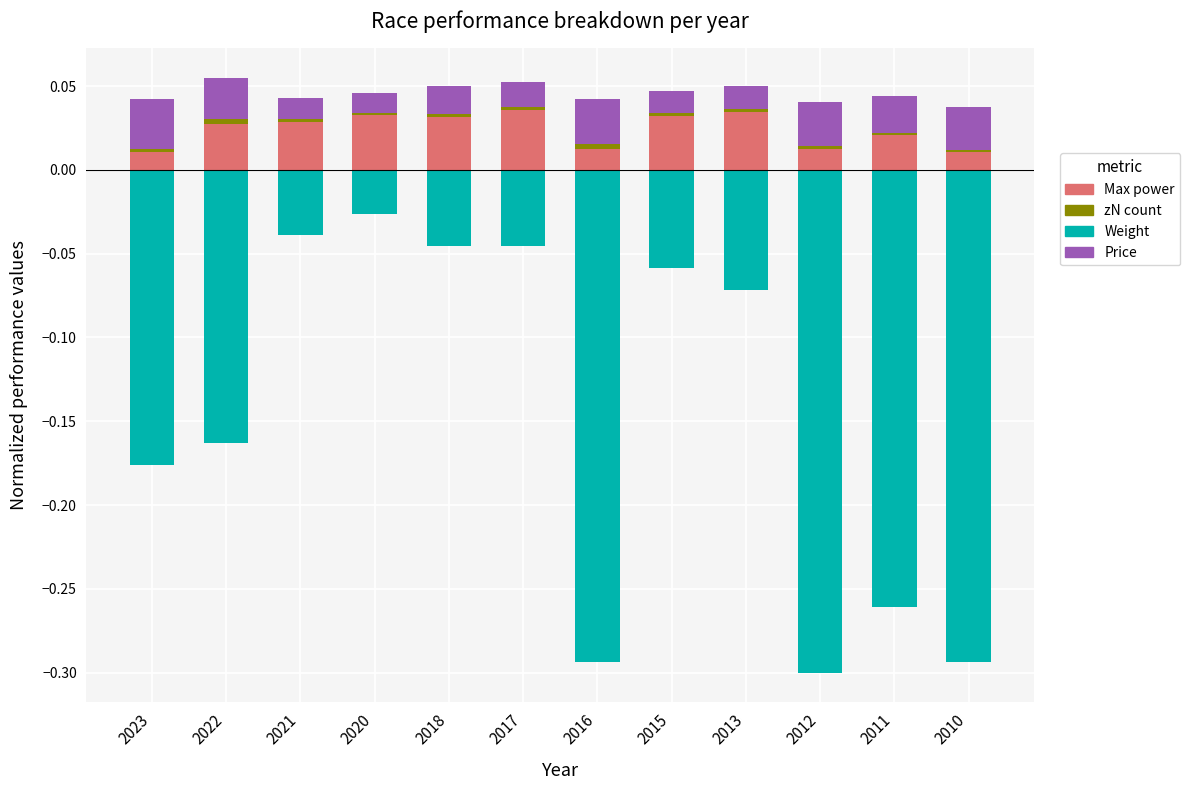

Is it true that Price equals 0.0 at 2021?

True